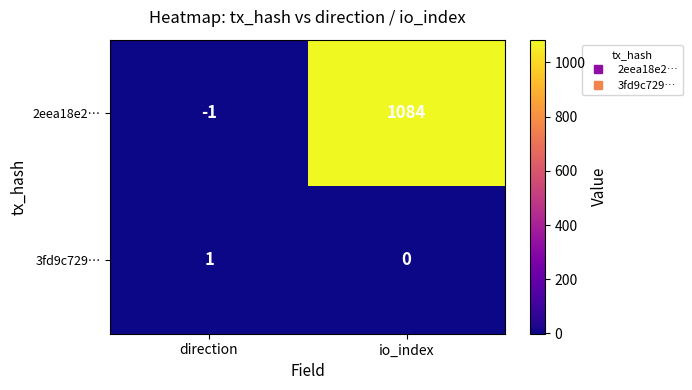

Rank the series at io_index from highest to lowest value.

2eea18e2…, 3fd9c729…